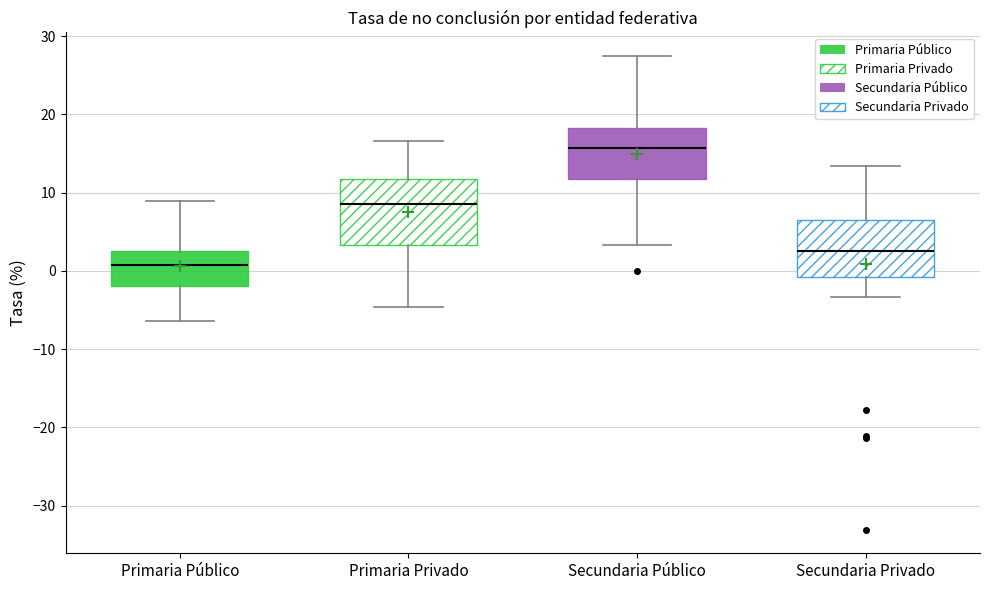

Comparing the boxes themselves (not the whiskers), which one is the tallest?

Primaria Privado